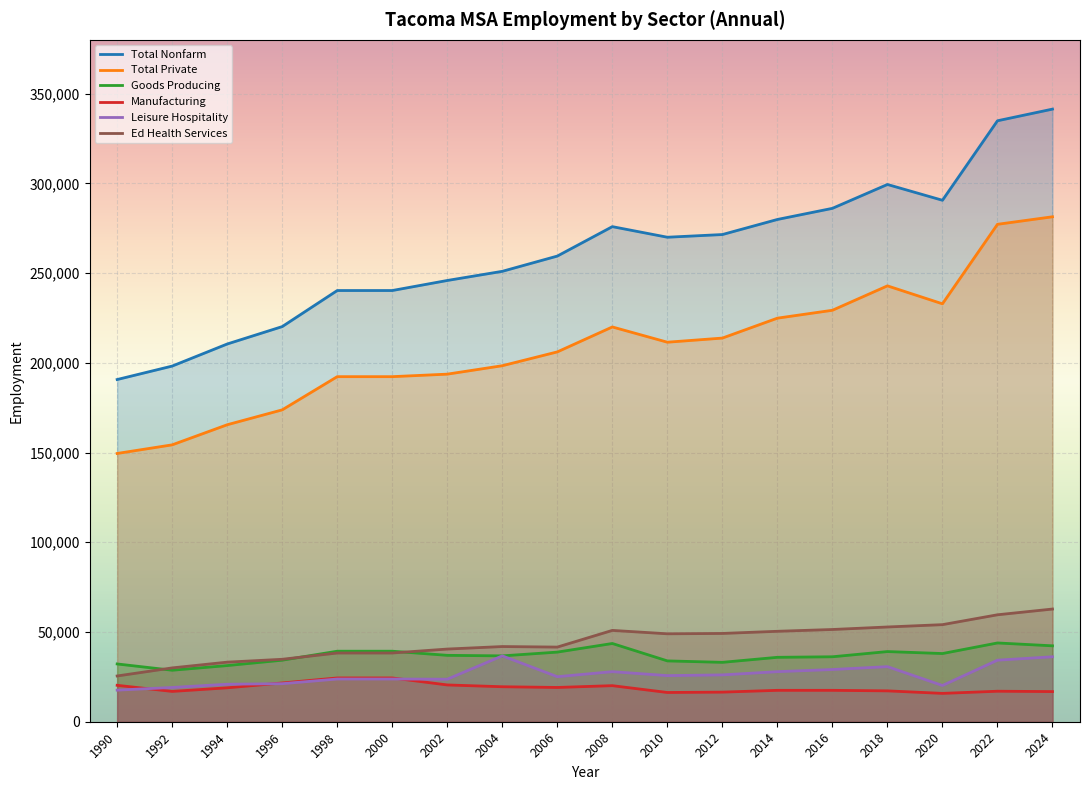

Which series has the largest total across all categories?

Total Nonfarm